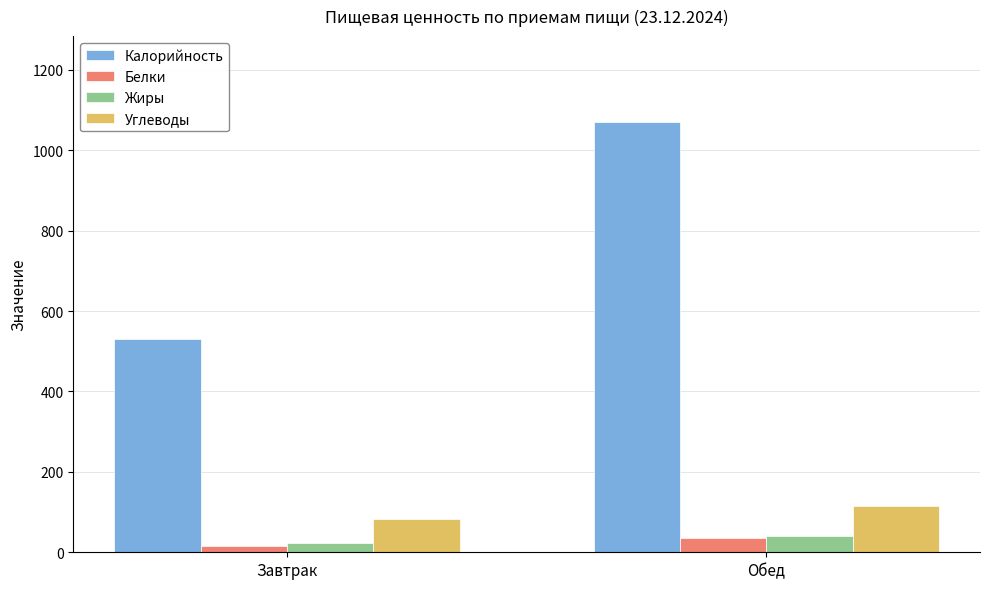

Which category has the lowest value in the Калорийность series?

Завтрак